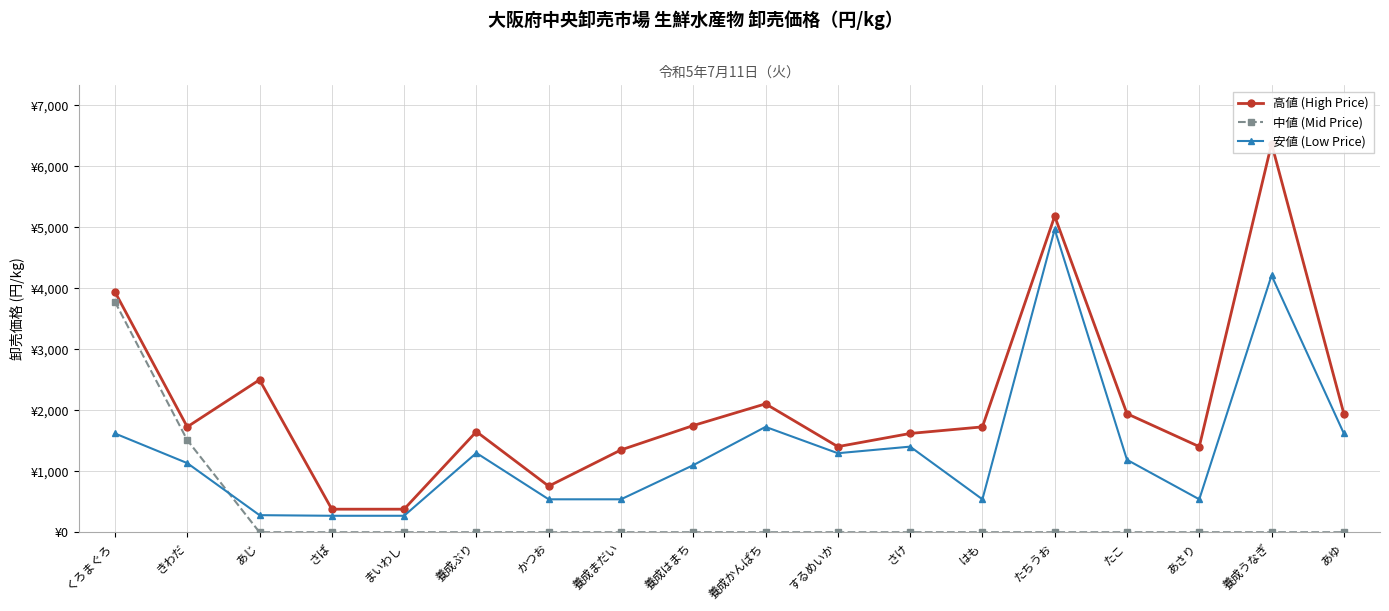

Is it true that 中値 (Mid Price) equals 0 at たちうお?

True